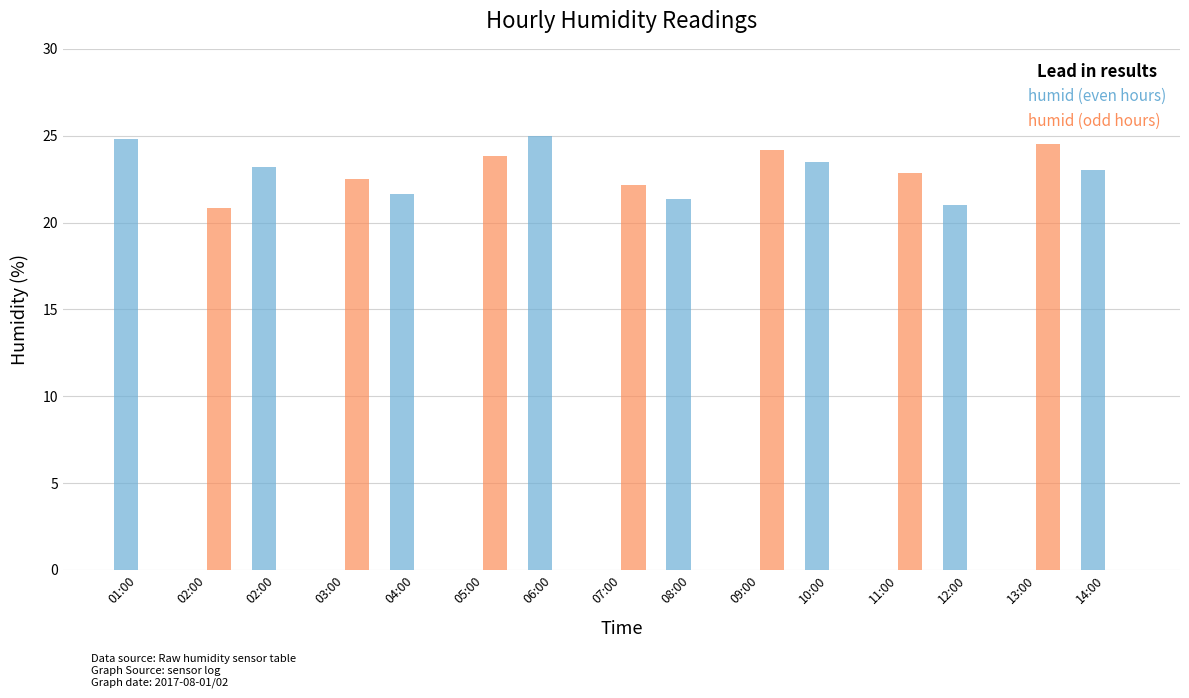

What are all the series names shown in the legend?

humid (even hours), humid (odd hours)